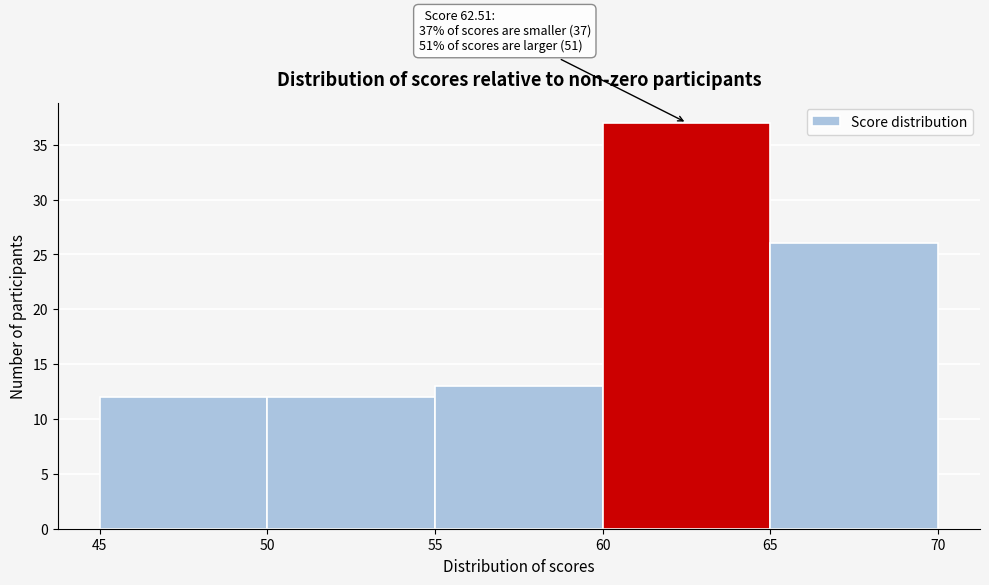

Over which range of the x-axis is the bar tallest?

60 to 65